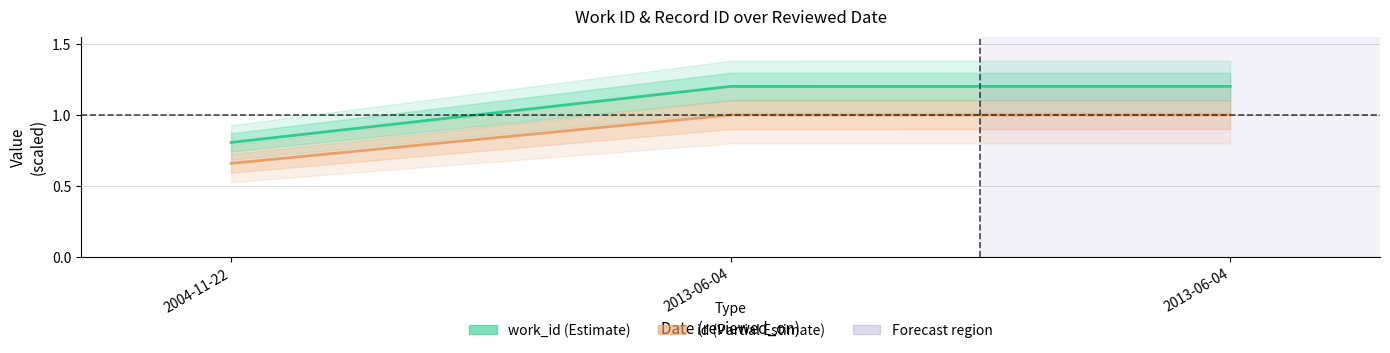

At which label does work_id first exceed 1?

2013-06-04